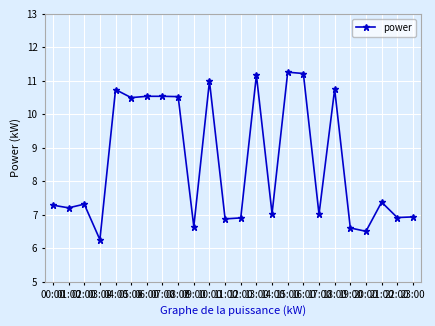

What is the sum of all values?

205.2